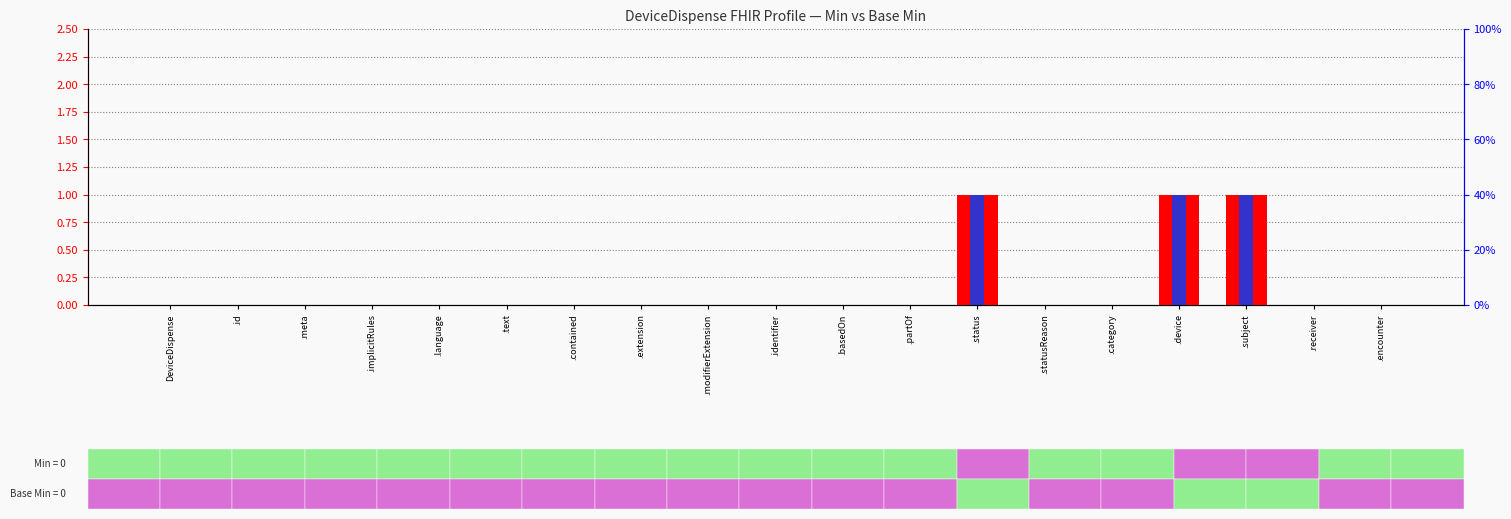

Count the Base Min values in the range 0 to 1.

19